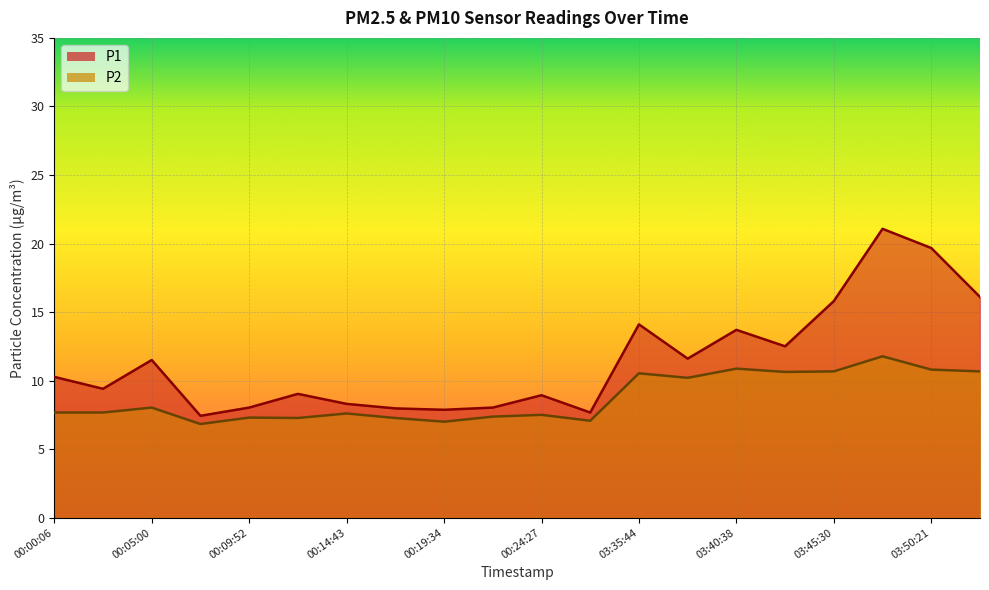

What is the difference between the maximum and second lowest values in the P2 series?

4.8